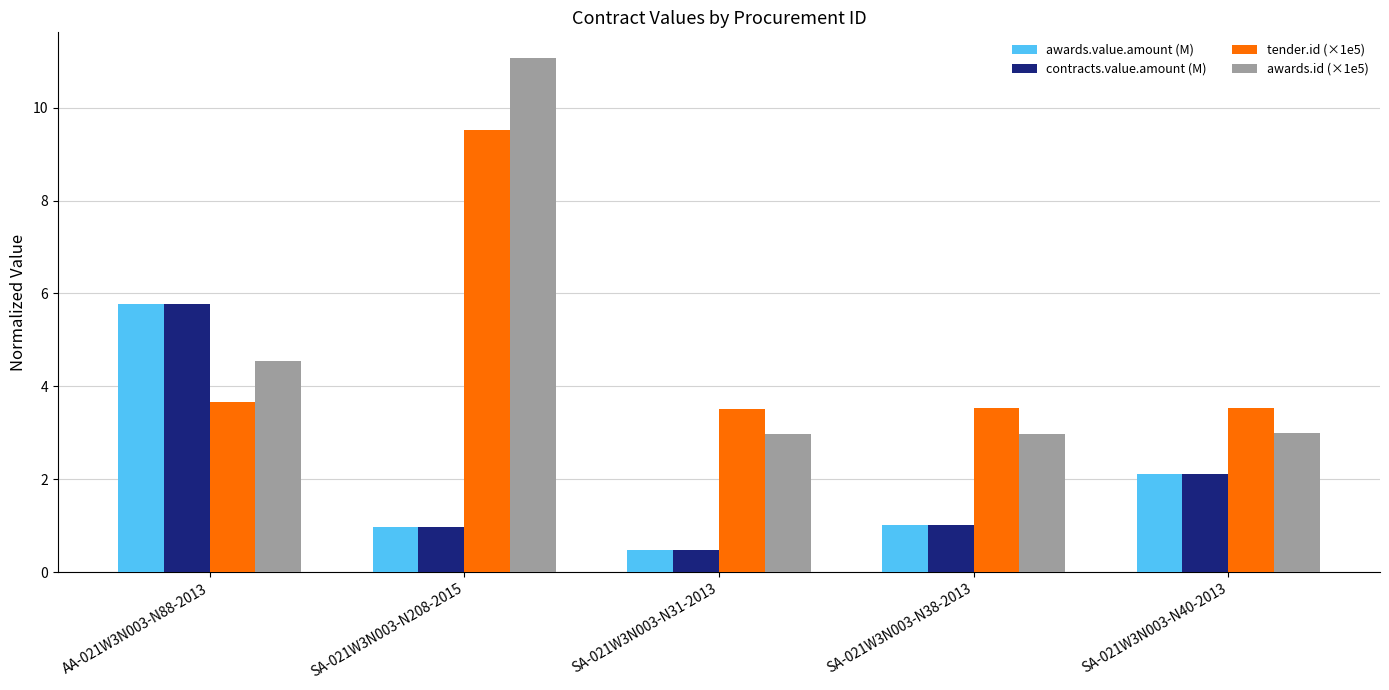

At which label does tender.id (×1e5) reach its peak?

SA-021W3N003-N208-2015